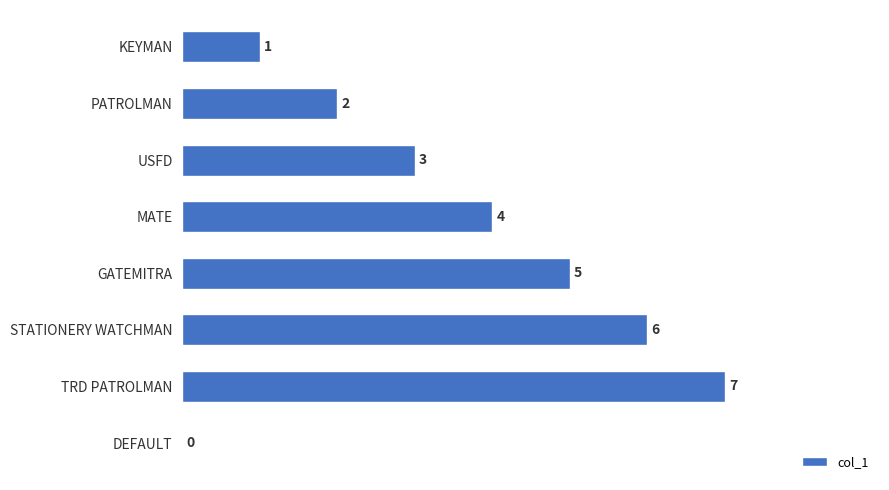

The chart shows a value of 5 at GATEMITRA. True or false?

True